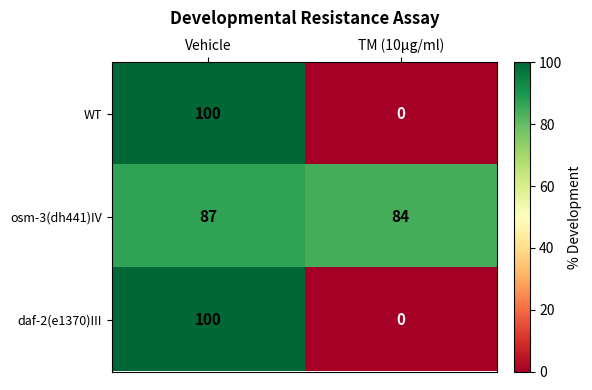

The daf-2(e1370)III series shows 66 at TM (10µg/ml). True or false?

False